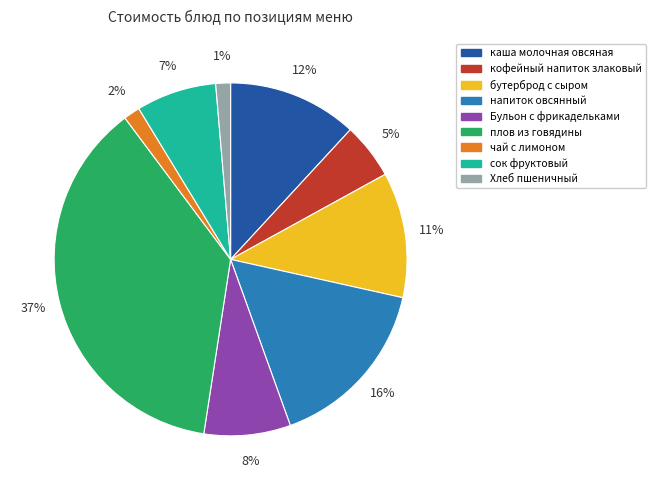

What is the largest slice in the pie chart?

плов из говядины